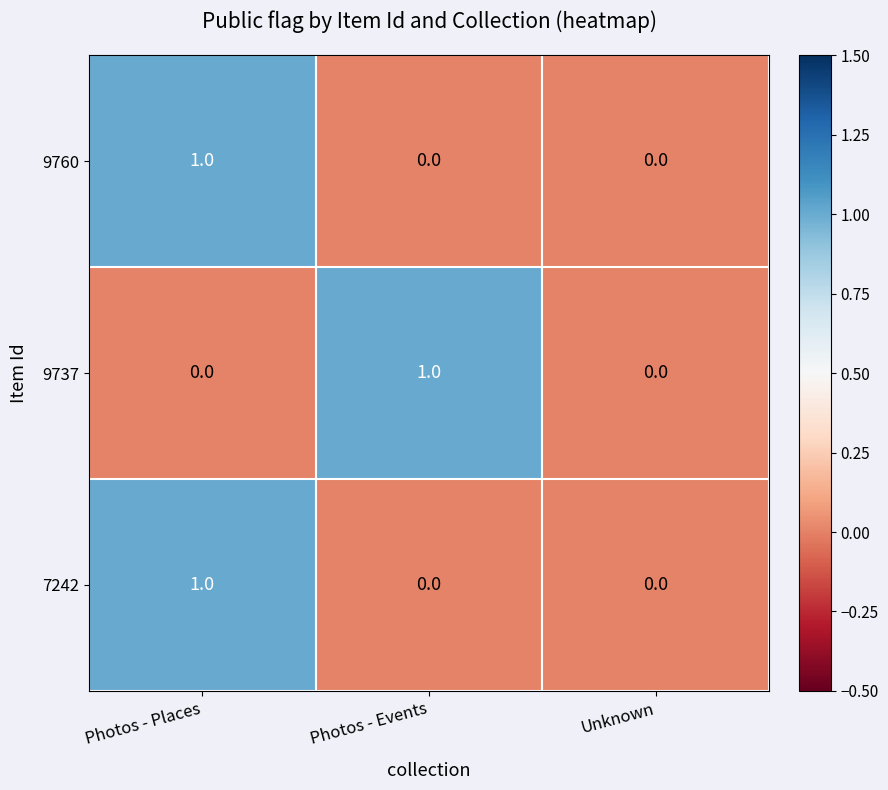

Between Photos - Events and Unknown, which series saw the biggest shift?

9737